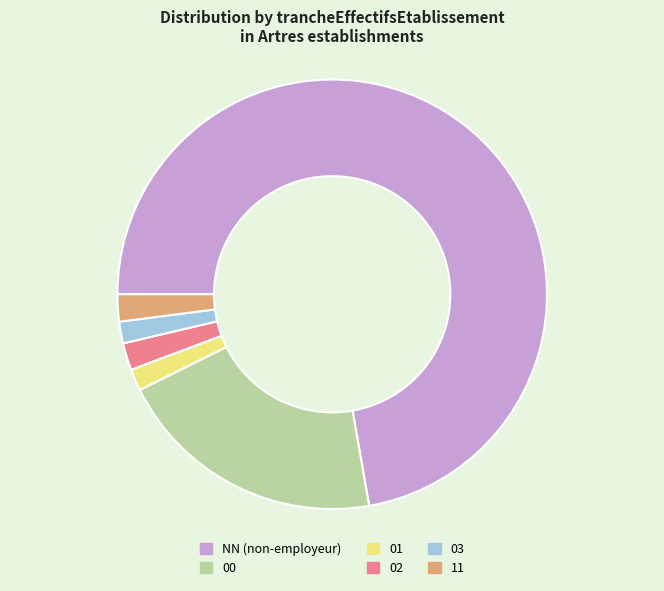

Is there a majority slice in this chart?

Yes